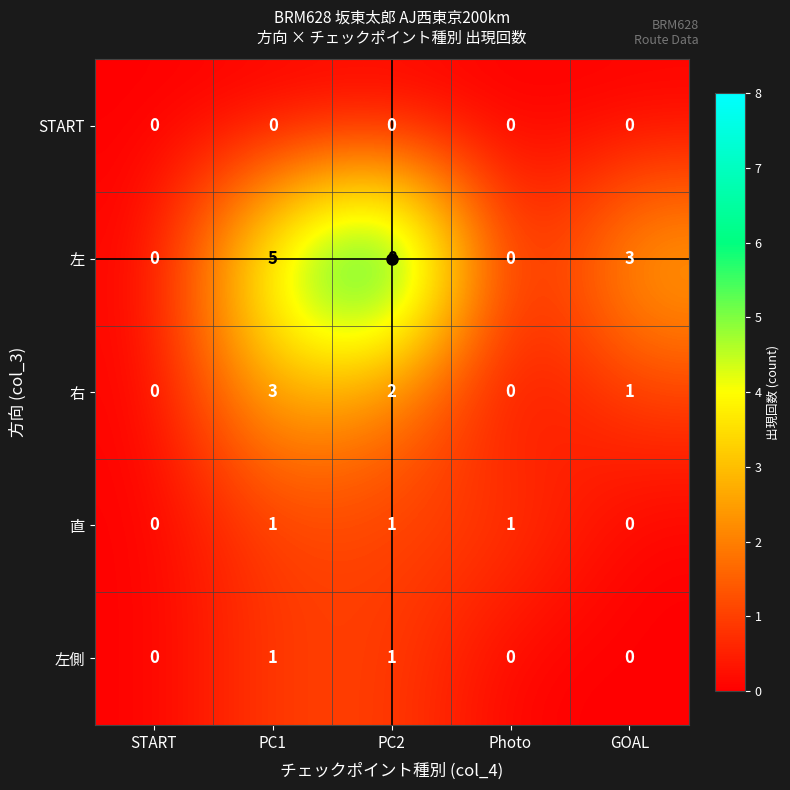

What is the difference between the maximum and minimum values in the 右 series?

3